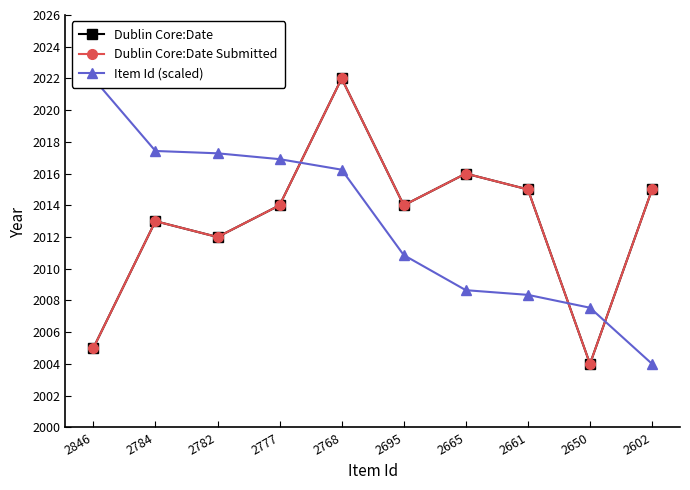

Reading left to right, what are all the values shown in this chart?

Dublin Core:Date: 2005.0	2013.0	2012.0	2014.0	2022.0	2014.0	2016.0	2015.0	2004.0	2015.0
Dublin Core:Date Submitted: 2005.0	2013.0	2012.0	2014.0	2022.0	2014.0	2016.0	2015.0	2004.0	2015.0
Item Id (scaled): 2022.0	2017.4	2017.3	2016.9	2016.2	2010.9	2008.6	2008.4	2007.5	2004.0